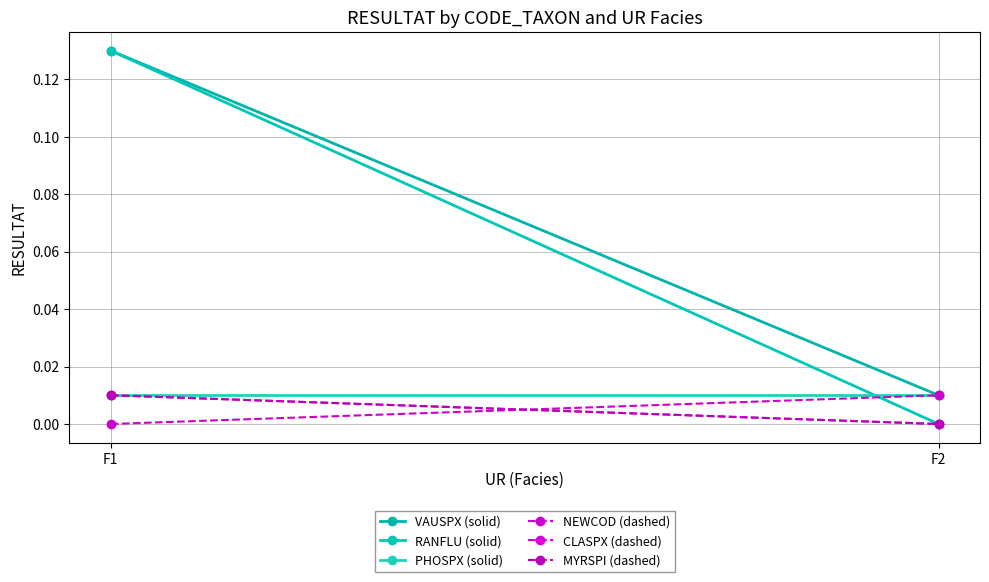

The value of MYRSPI (dashed) at F1 is 0.0. True or false?

True